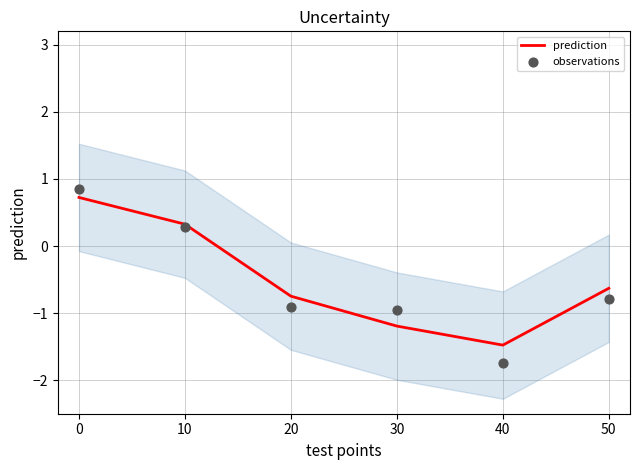

Which series contains the highest Y value?

observations